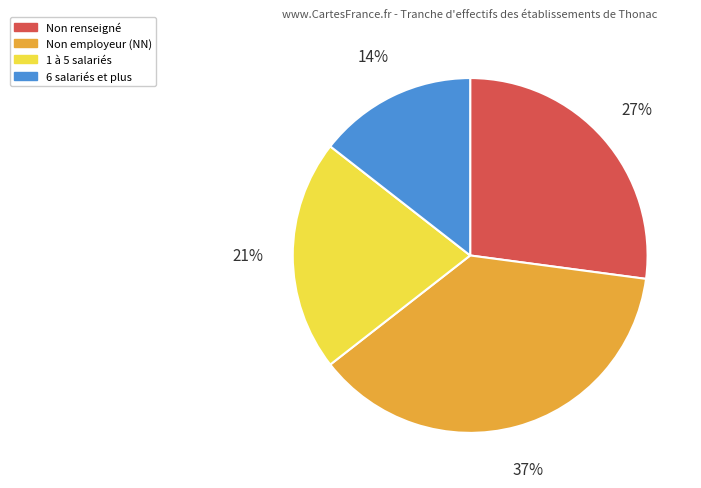

To the nearest percent, what is the average slice percentage?

25%